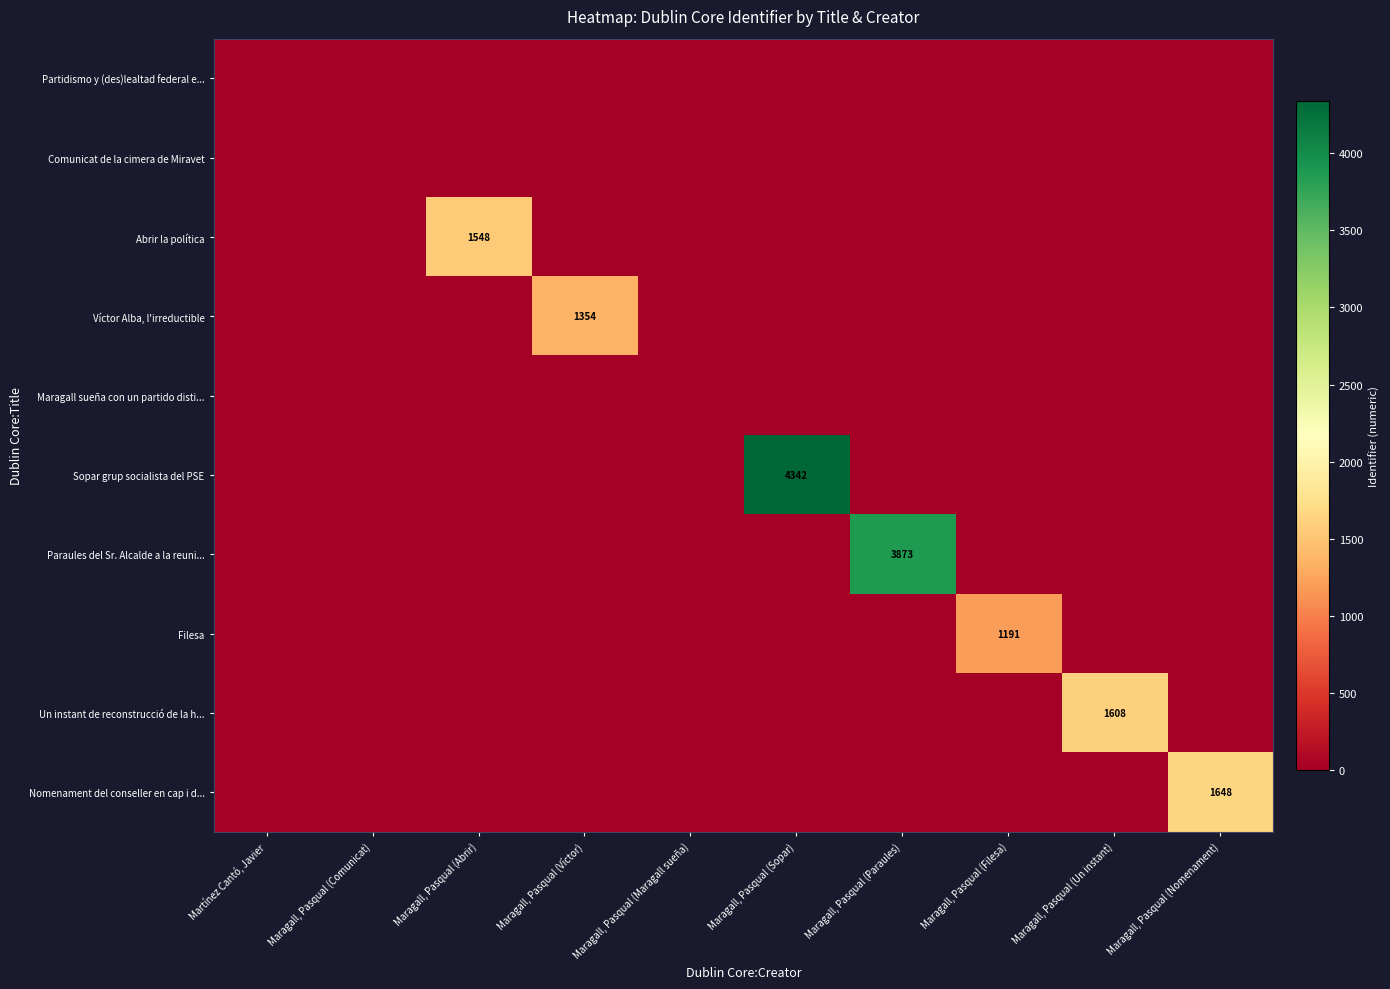

The Abrir la política series shows 2252 at Maragall, Pasqual (Abrir). True or false?

False